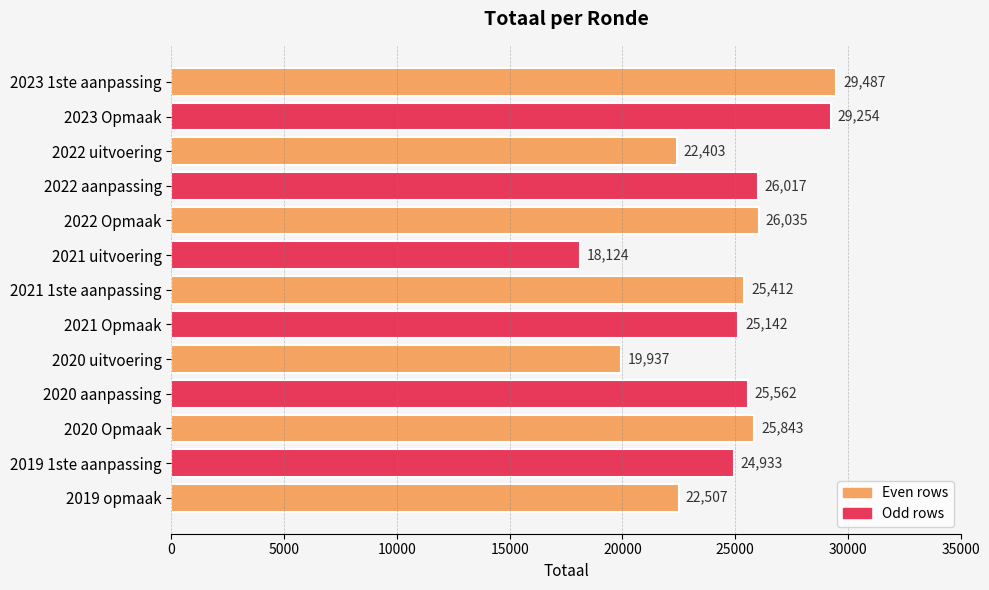

What is the ratio of the value at 2019 1ste aanpassing to the value at 2020 aanpassing?

1.0